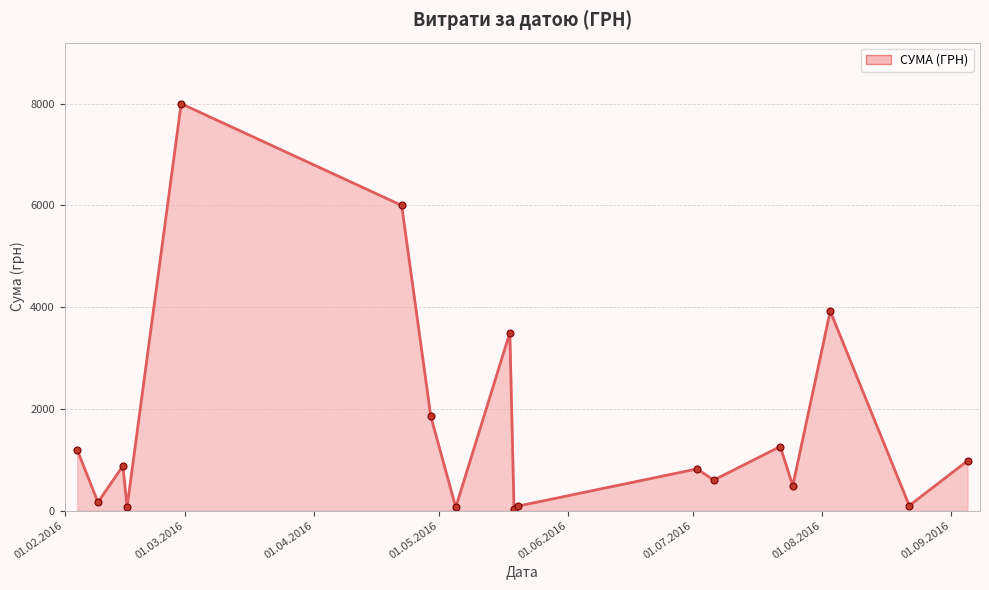

What is the average value?

1668.3